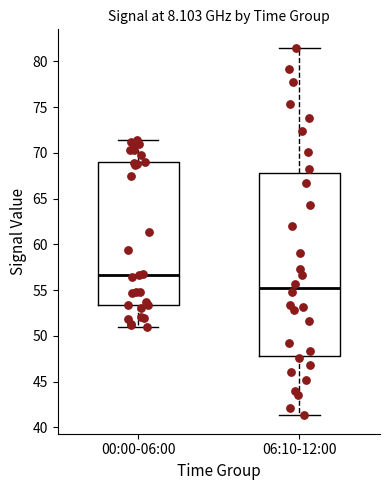

Where does the median line of the box for 06:10-12:00 sit on the y-axis? The values are not printed on the chart, so give them approximately, as read against the axis.

55.5